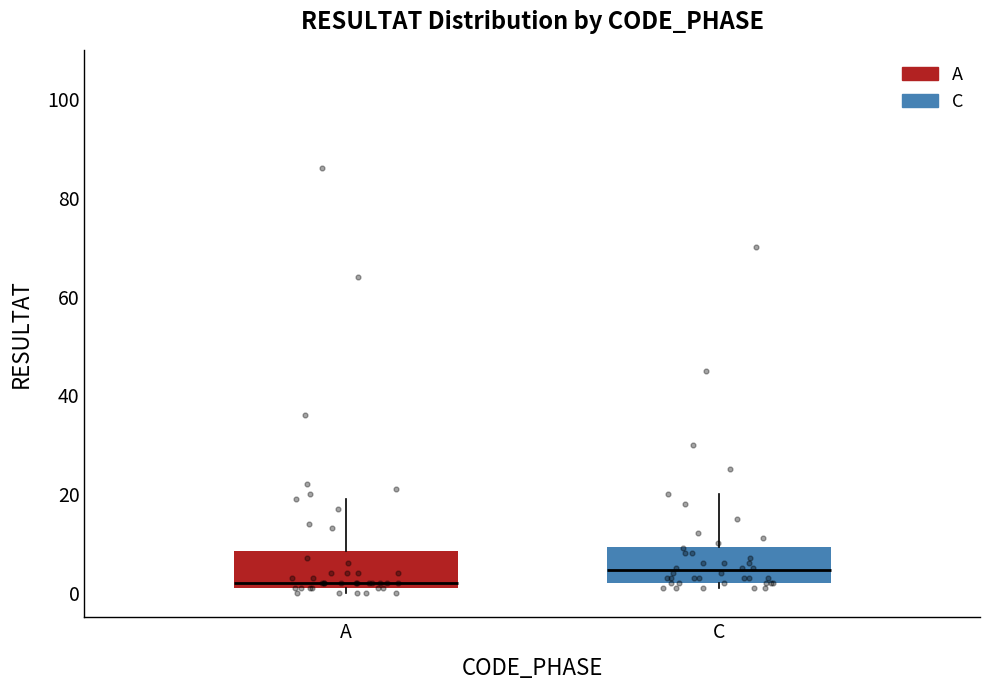

Reading left to right, read every box against the y-axis: the position of its median line, the range the box covers, and the ends of its whiskers. The values are not printed on the chart, so give them approximately, as read against the axis.

A: median 2 (just above the box's lower edge), box 2 to 8, whiskers 0 to 20
C: median 4, box 2 to 10, whiskers 2 (just below the box's lower edge) to 20